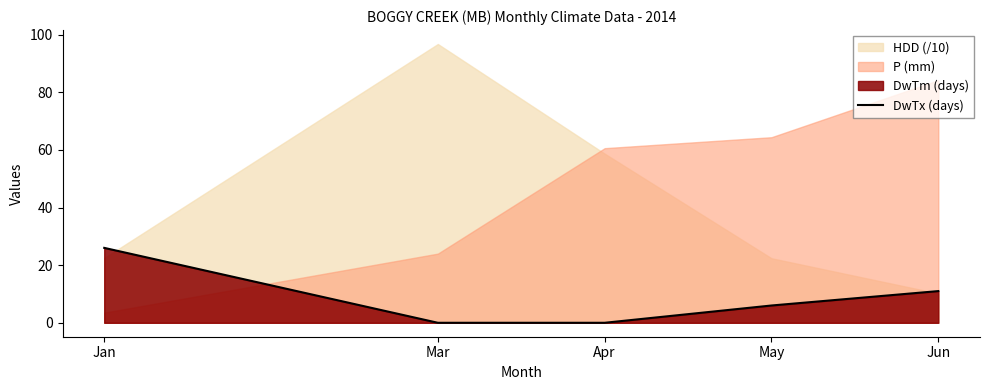

What is the sum of all values?

43